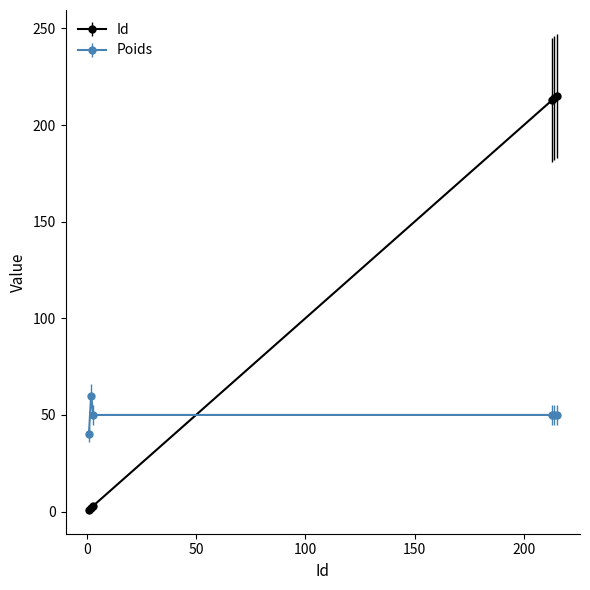

What are all the series names shown in the legend?

Id, Poids